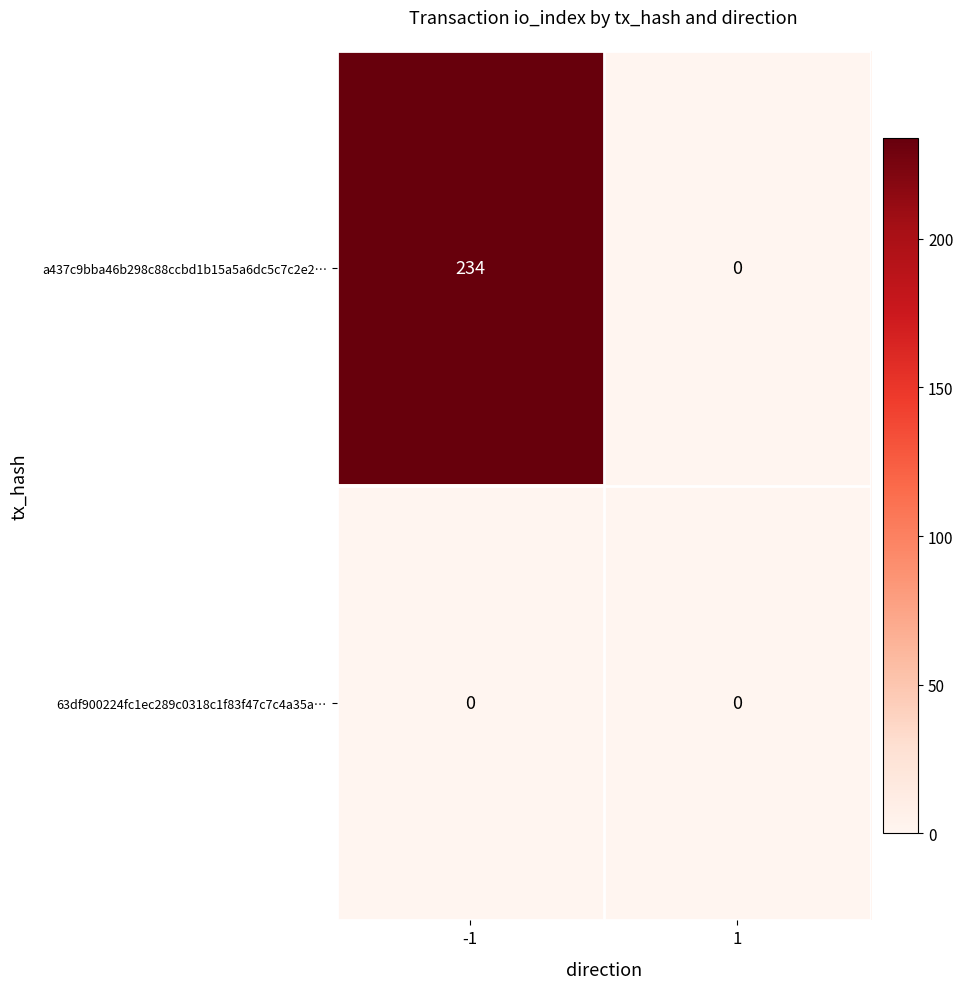

At which category is the sum across all series the highest?

-1